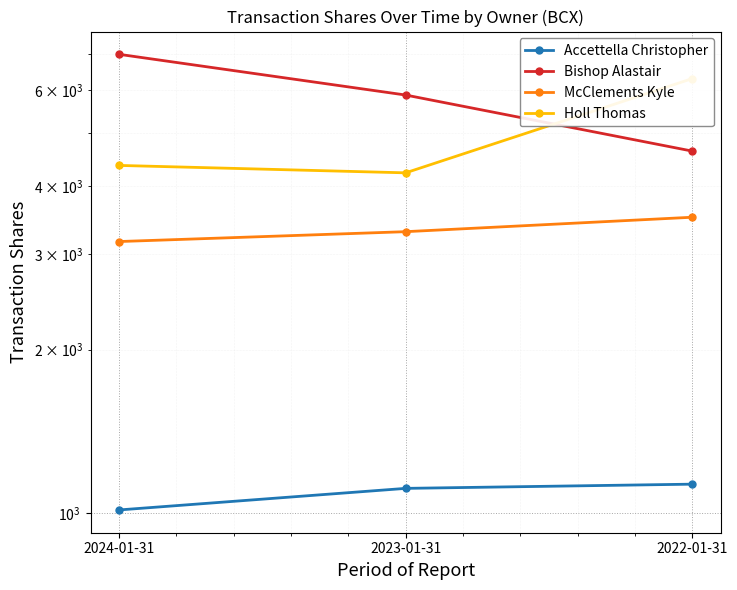

How many categories are shown in the chart?

3